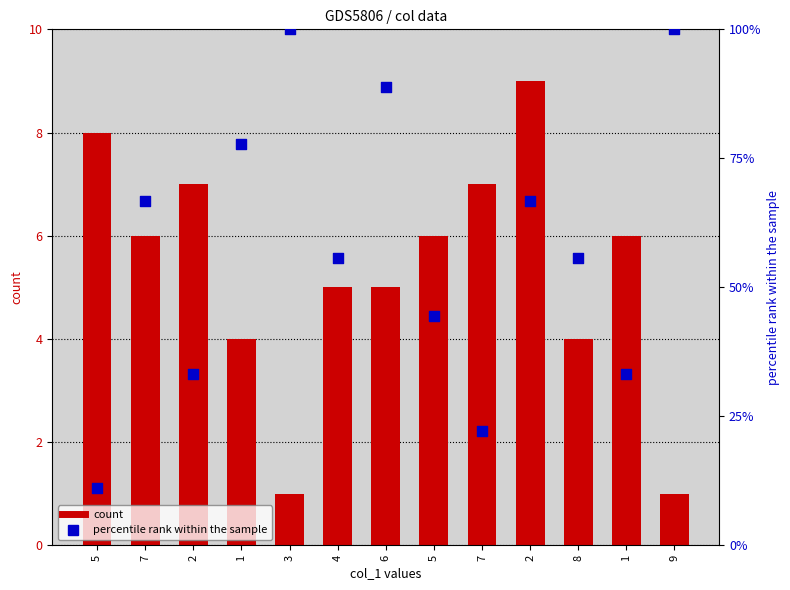

Is the value of count at 4 greater than the value of percentile rank within the sample at 7?

No